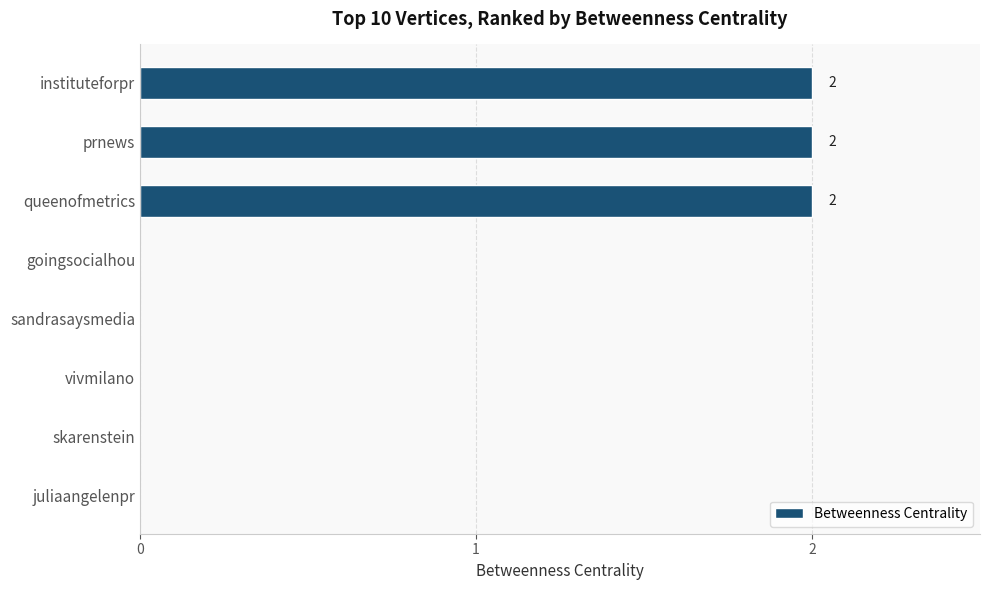

The chart shows a value of 1 at instituteforpr. True or false?

False